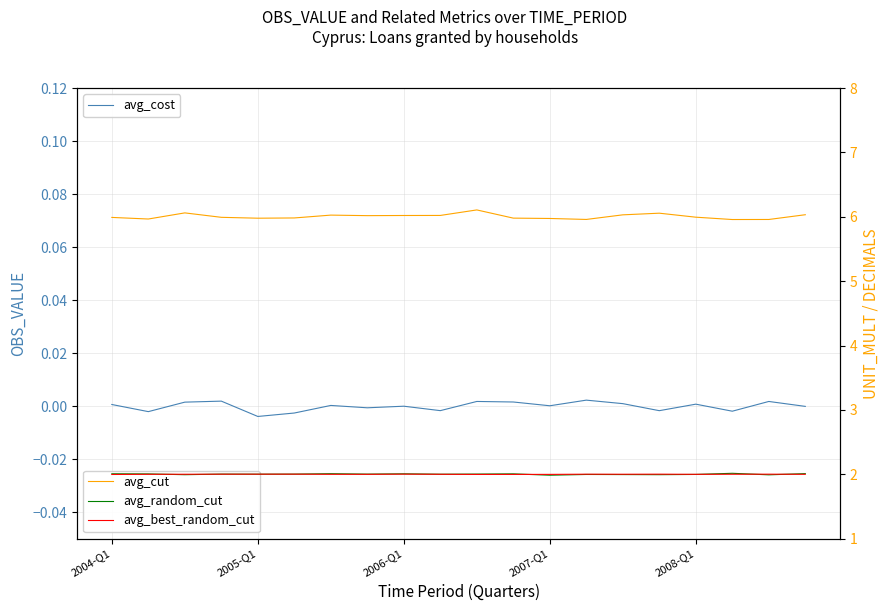

True or false: avg_best_random_cut and avg_cost intersect in this chart.

False